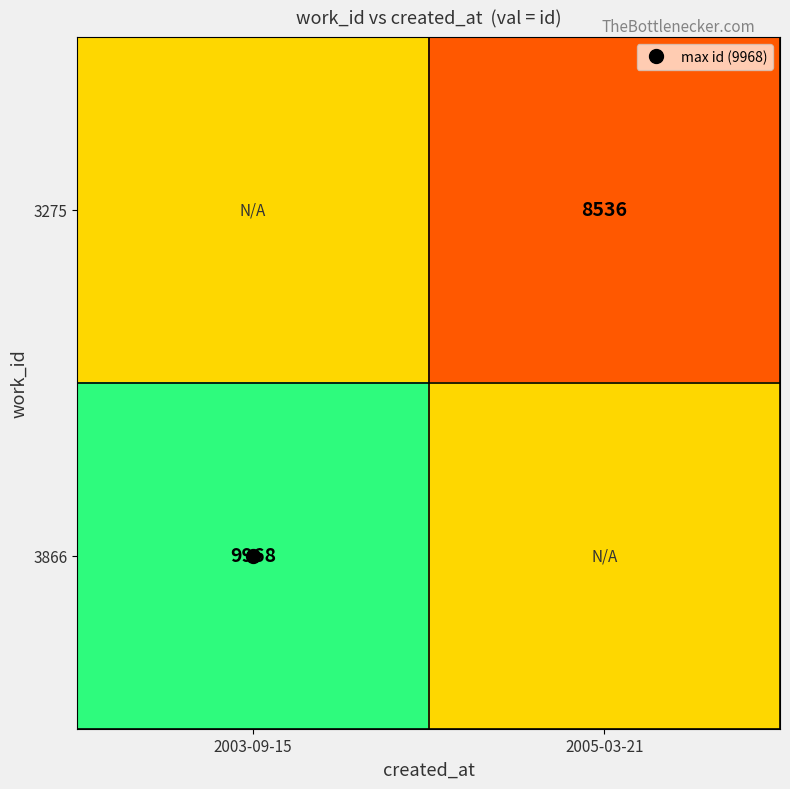

Which series has the largest range (max minus min)?

3275